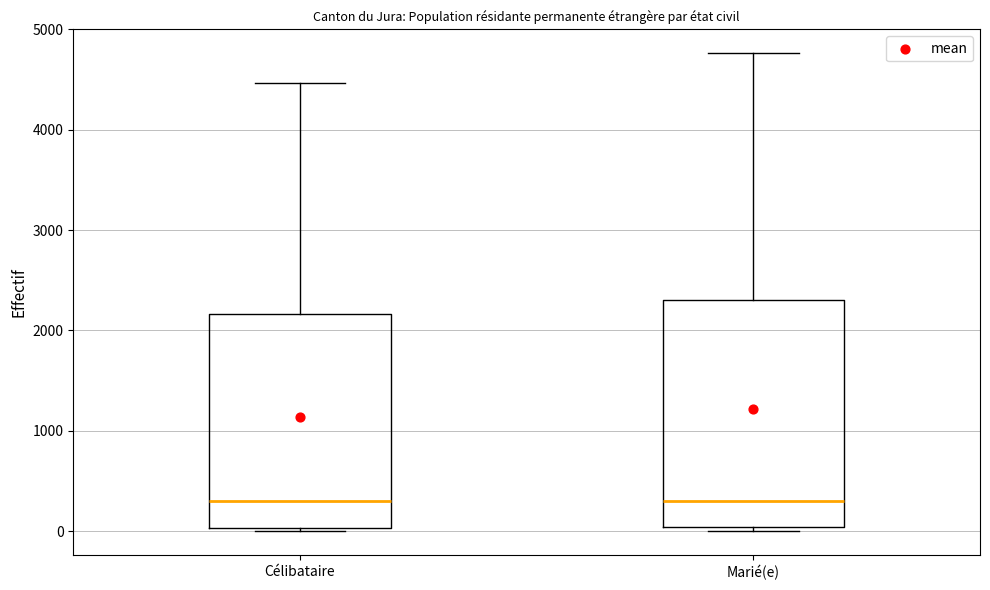

Reading left to right, read every box against the y-axis: the position of its median line, the range the box covers, and the ends of its whiskers. The values are not printed on the chart, so give them approximately, as read against the axis.

Célibataire: median 300, box 0 to 2200, whiskers 0 (just below the box's lower edge) to 4500
Marié(e): median 300, box 0 to 2300, whiskers 0 (just below the box's lower edge) to 4800